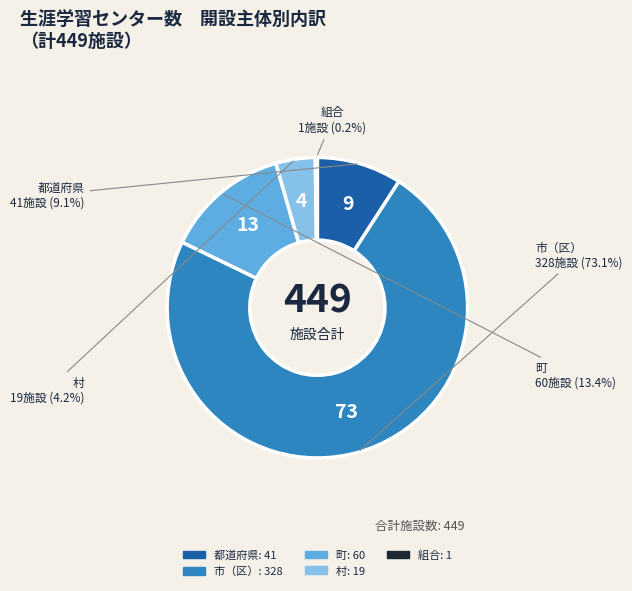

Approximately how many times larger is the value at 町 compared to 市（区）?

0.2